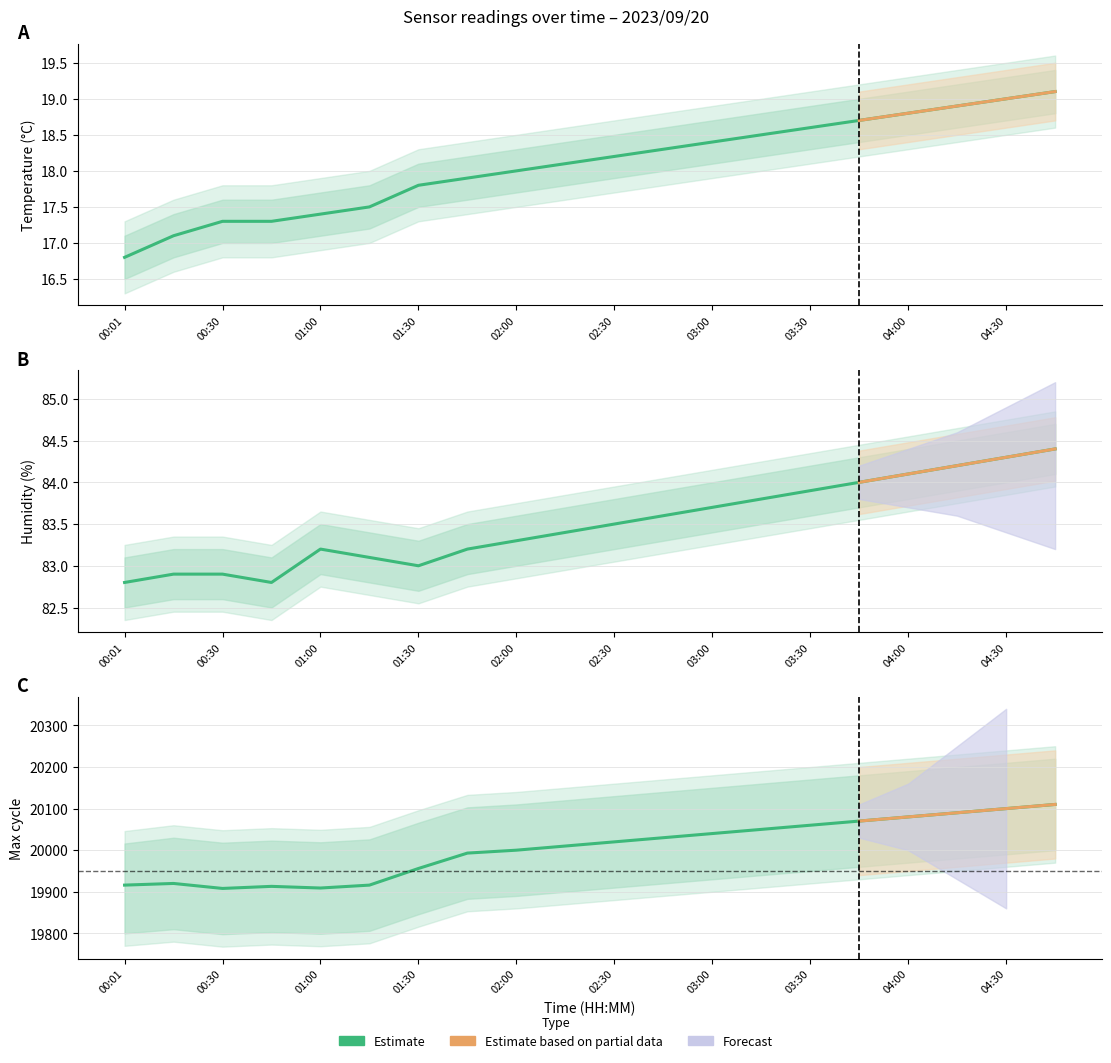

True or false: Humidity and Max_cycle cross at least once.

False